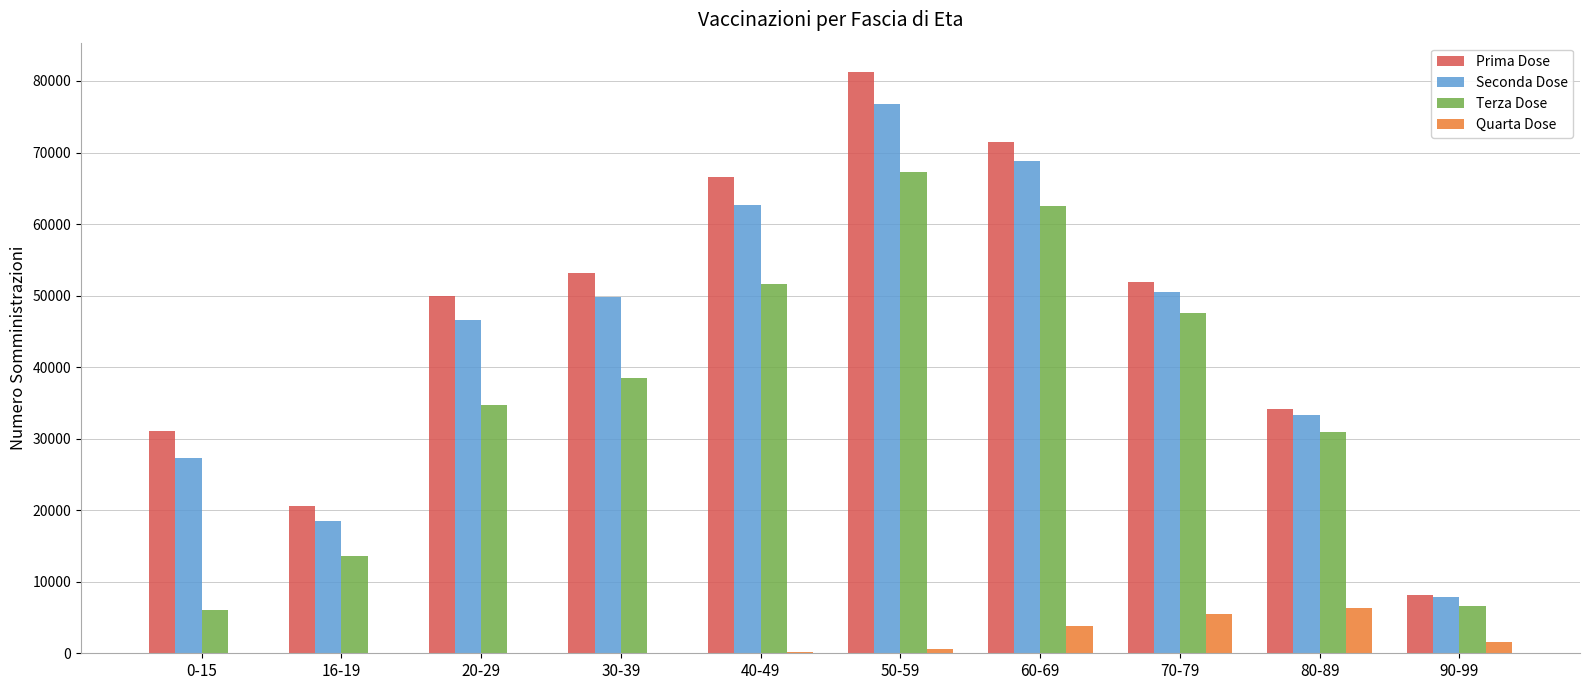

Which series changed the most between 16-19 and 50-59?

Prima Dose